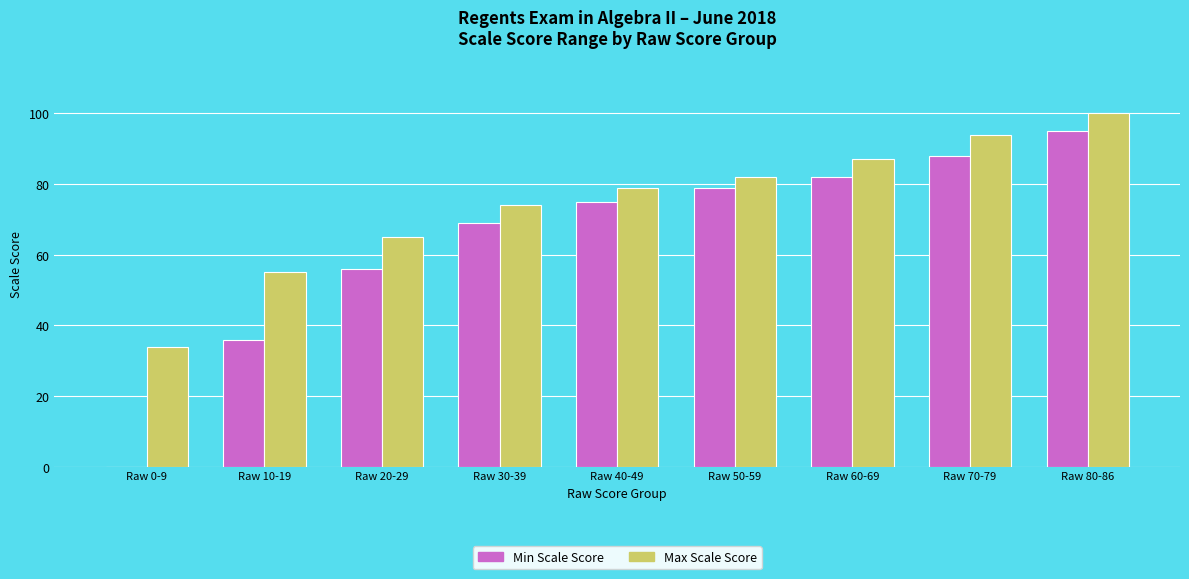

Is it true that Min Scale Score equals 75 at Raw 40-49?

True